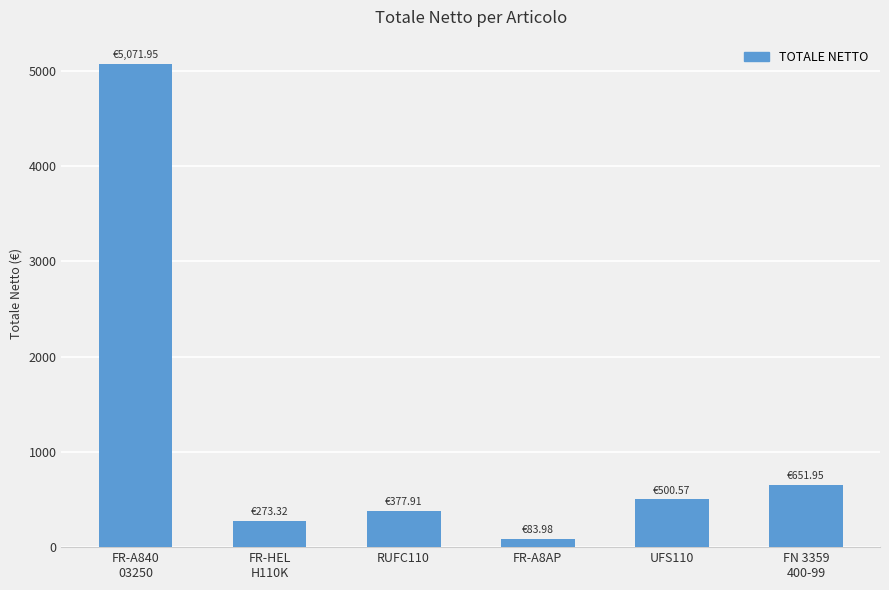

List the labels in order of value, largest first.

FR-A840
03250, FN 3359
400-99, UFS110, RUFC110, FR-HEL
H110K, FR-A8AP